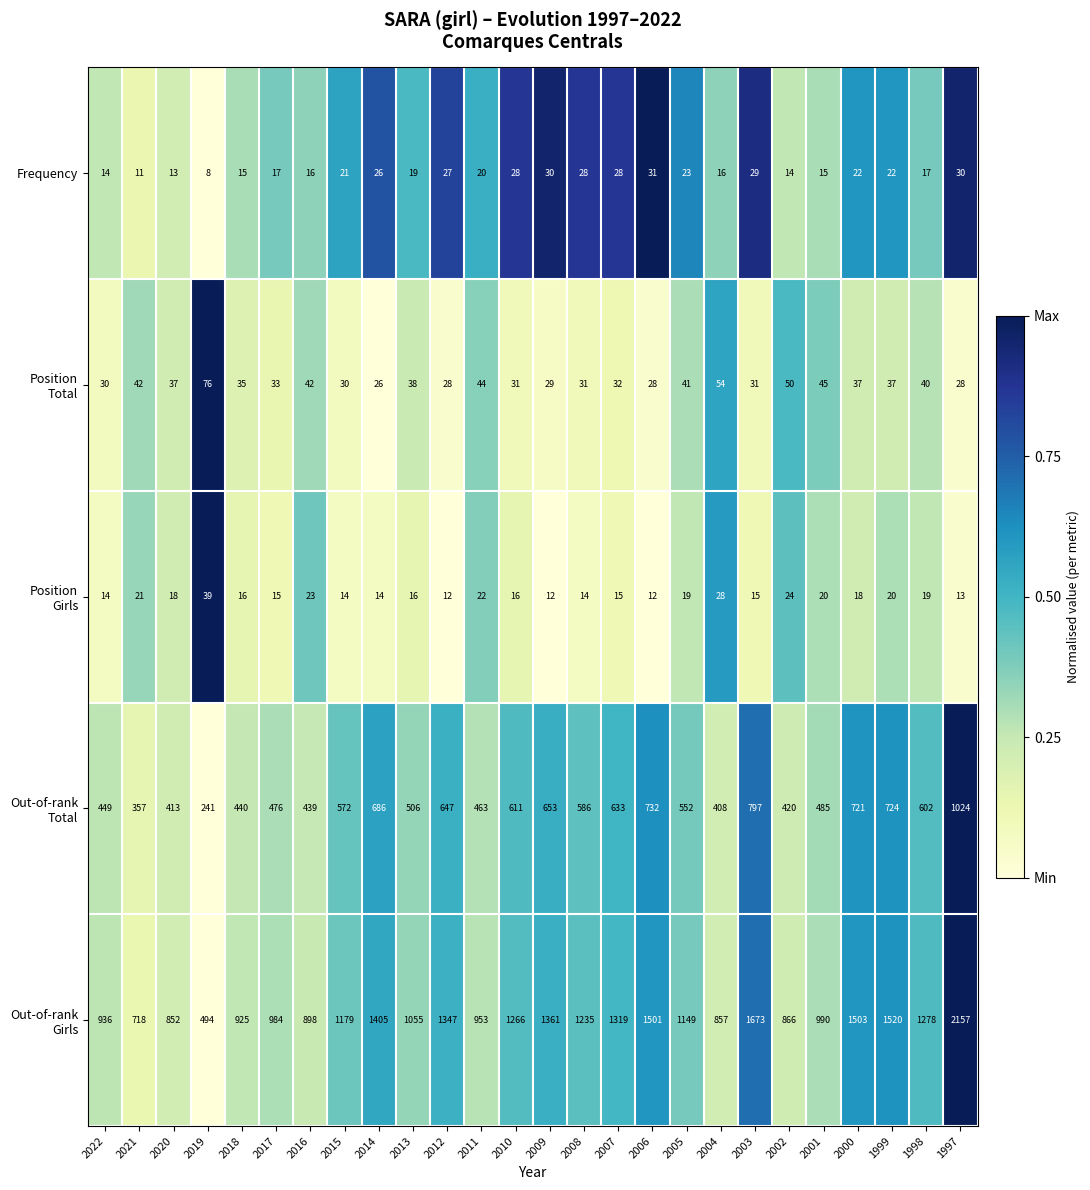

What is the sum of all Frequency values?

540